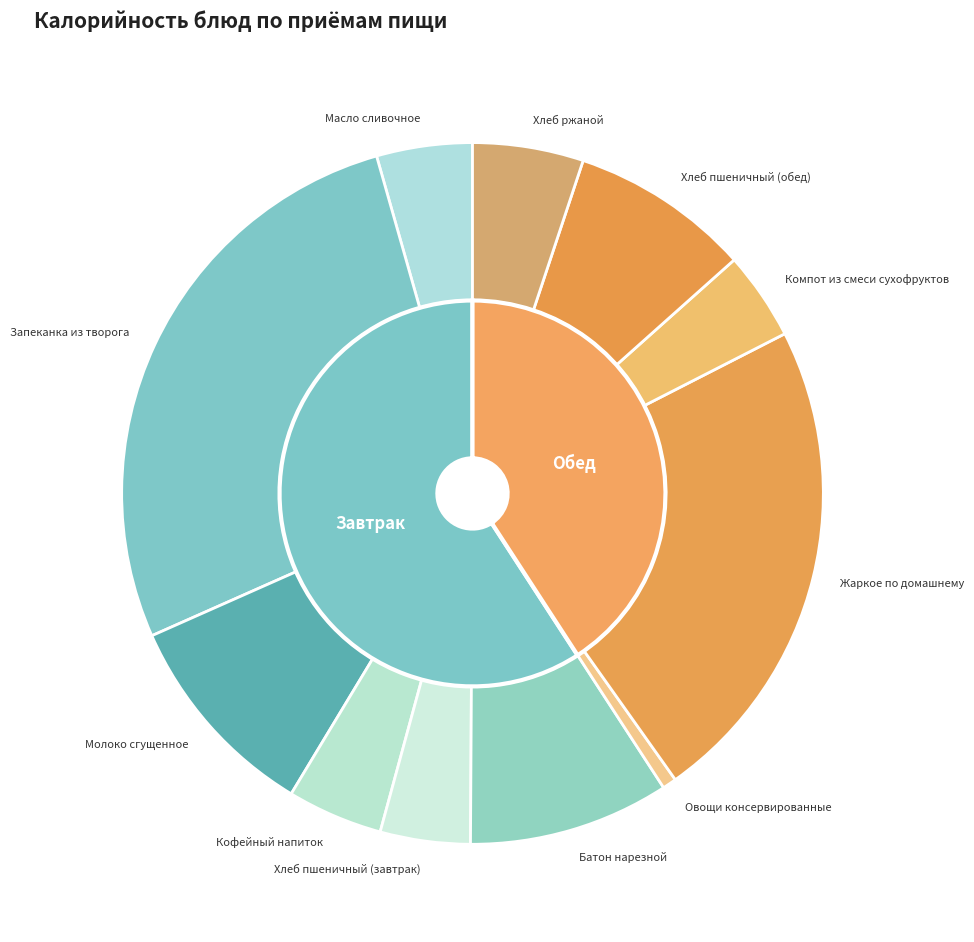

To the nearest percent, what portion does Хлеб пшеничный (завтрак) represent?

4%